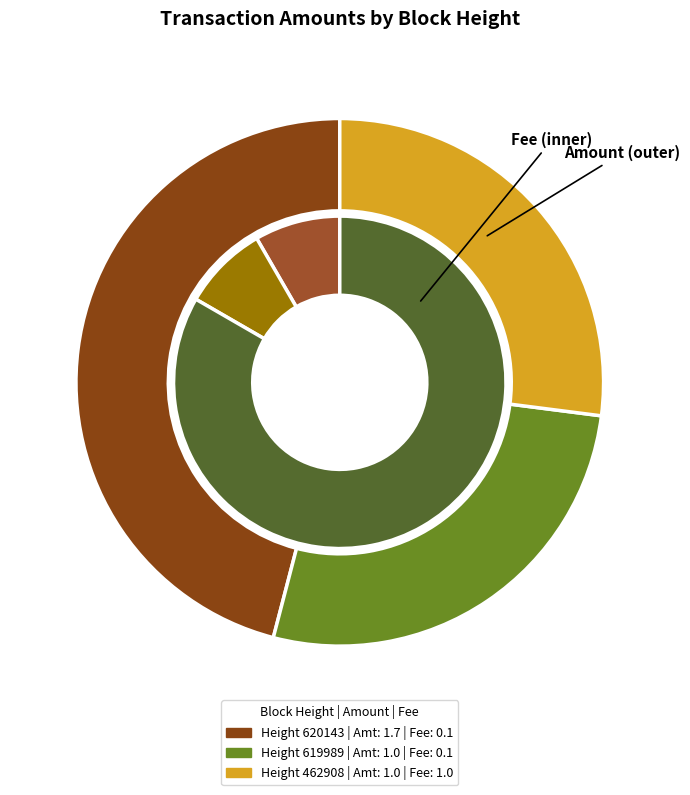

Is there any slice that represents more than half of the pie?

No